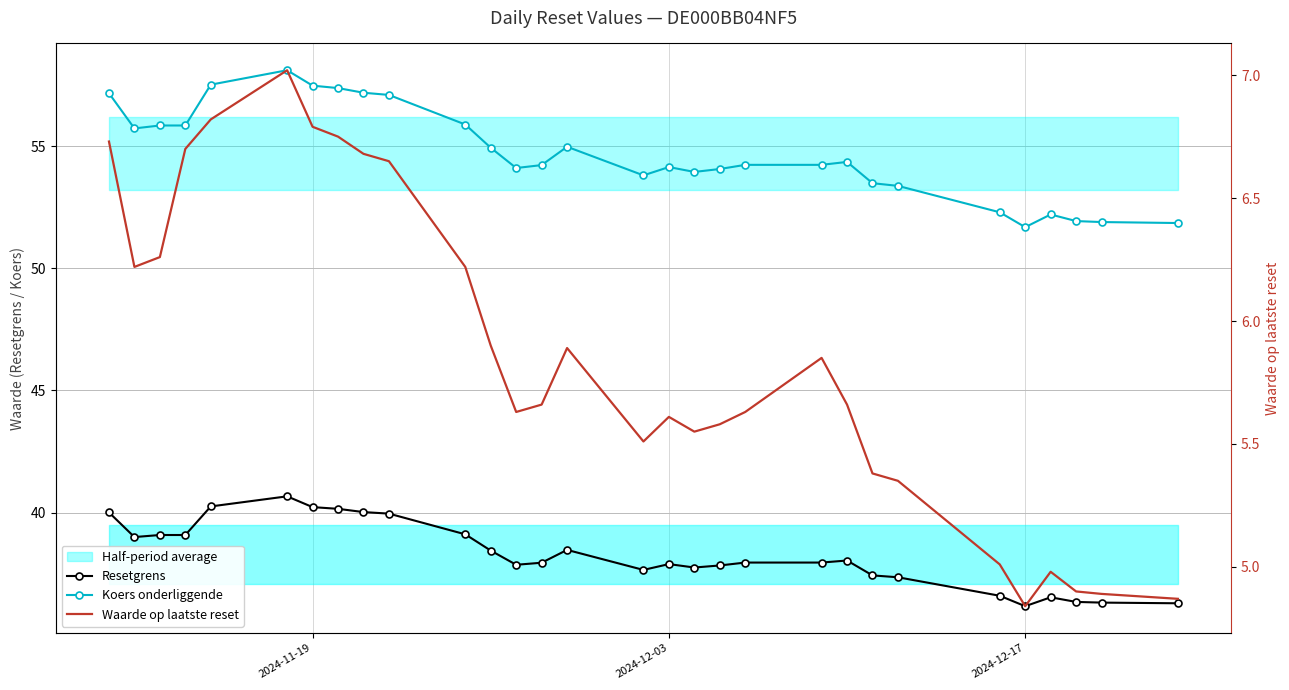

How many data points in Resetgrens are above 37?

24